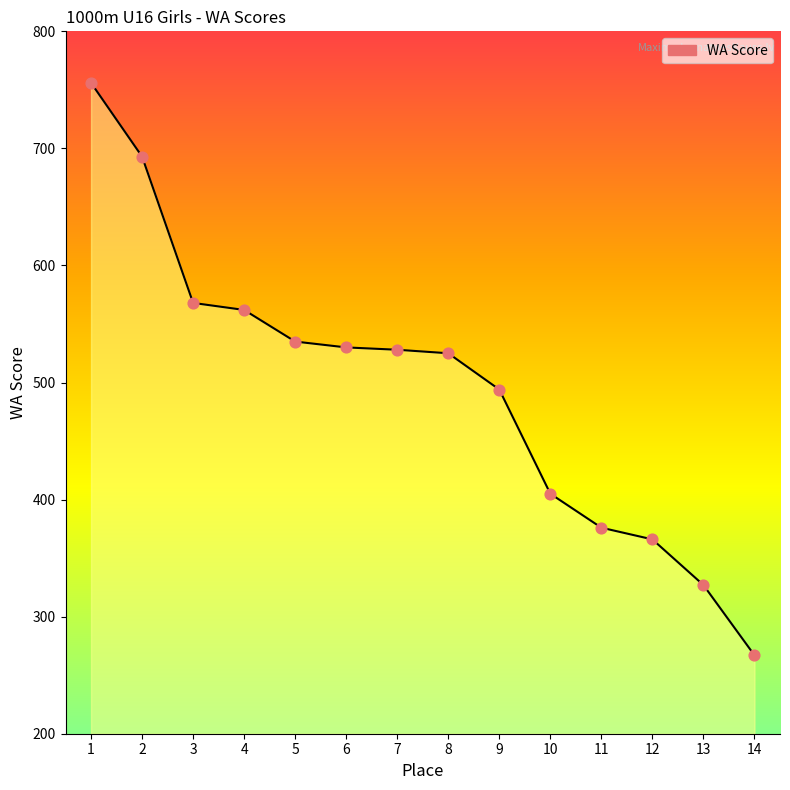

Between 11 and 10, which is larger?

10